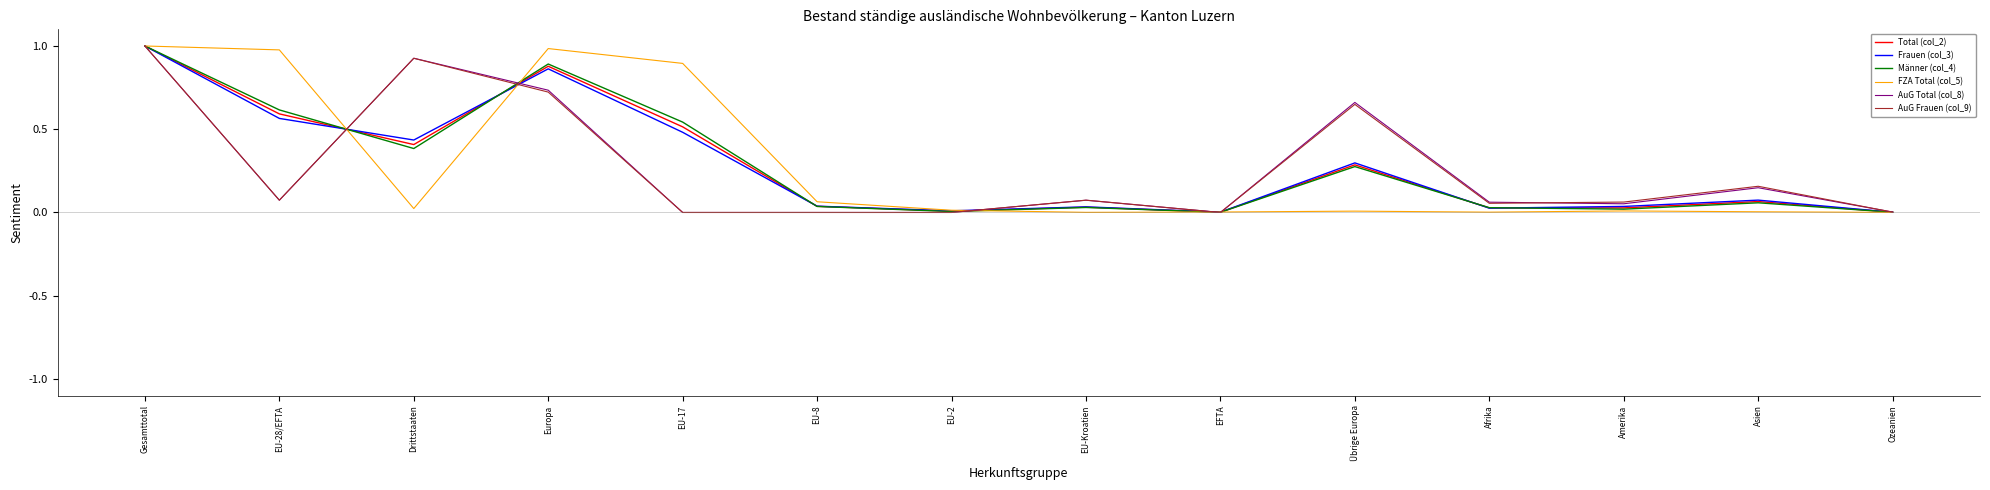

At which category does FZA Total (col_5) reach its first local valley?

Drittstaaten